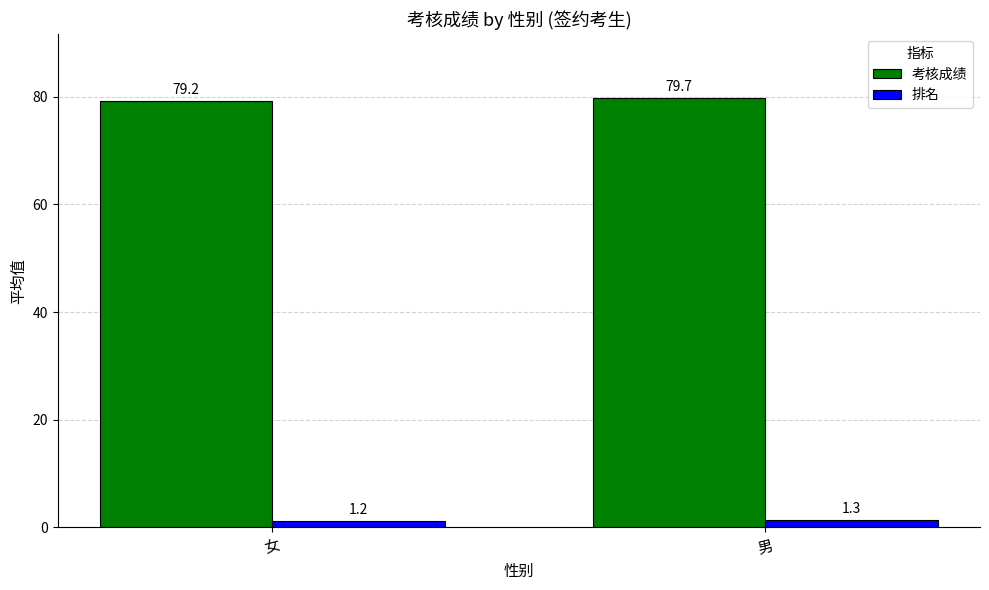

Which series changed the most between 女 and 男?

考核成绩